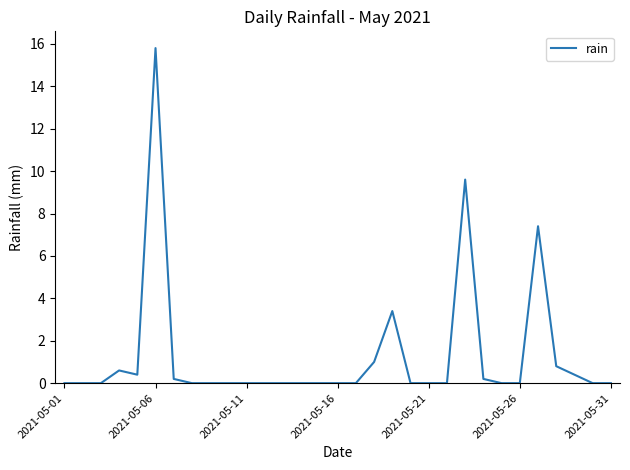

What is the difference between the maximum and second lowest values?

15.8